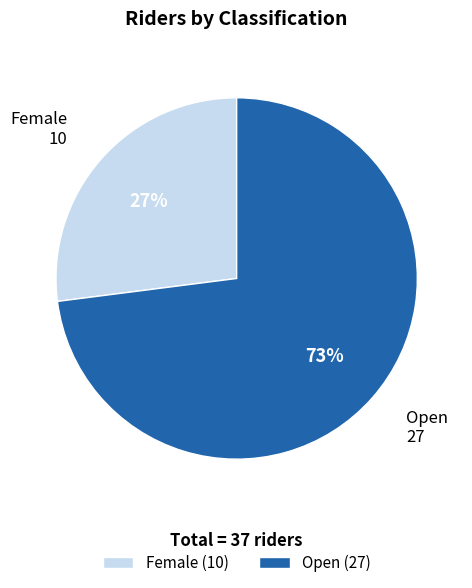

The Female slice represents 27% of the pie. True or false?

True